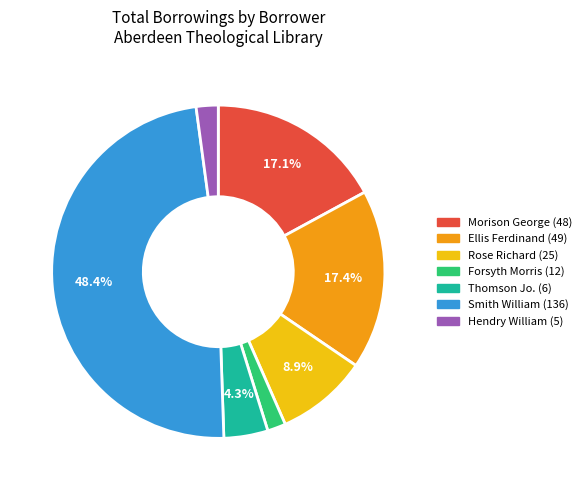

How many segments does this pie chart have?

7